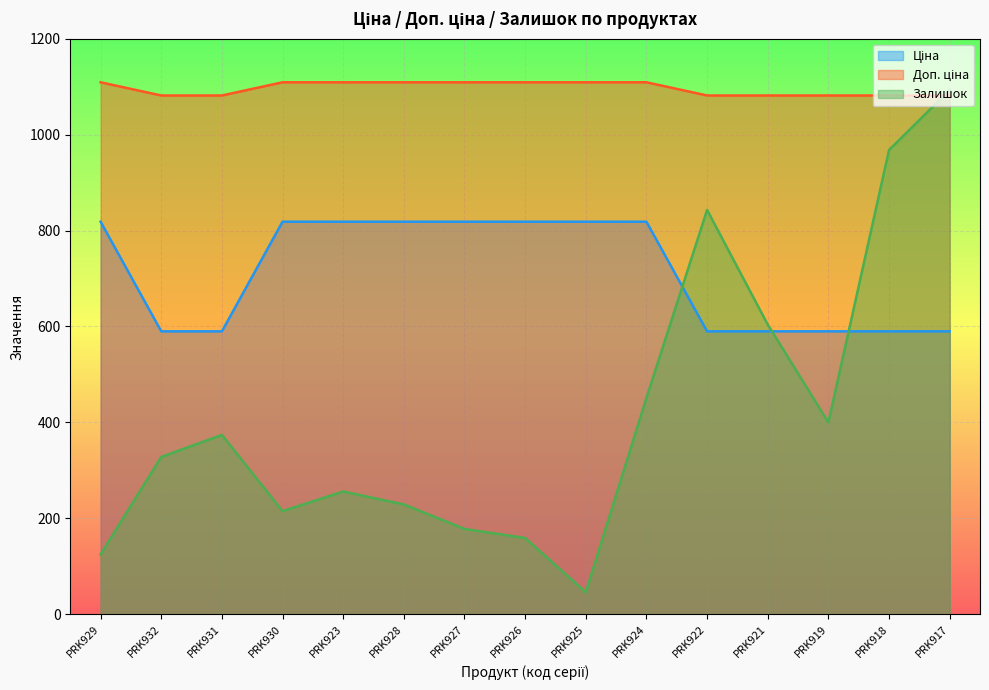

What is the average value of the Доп. ціна series?

1096.3